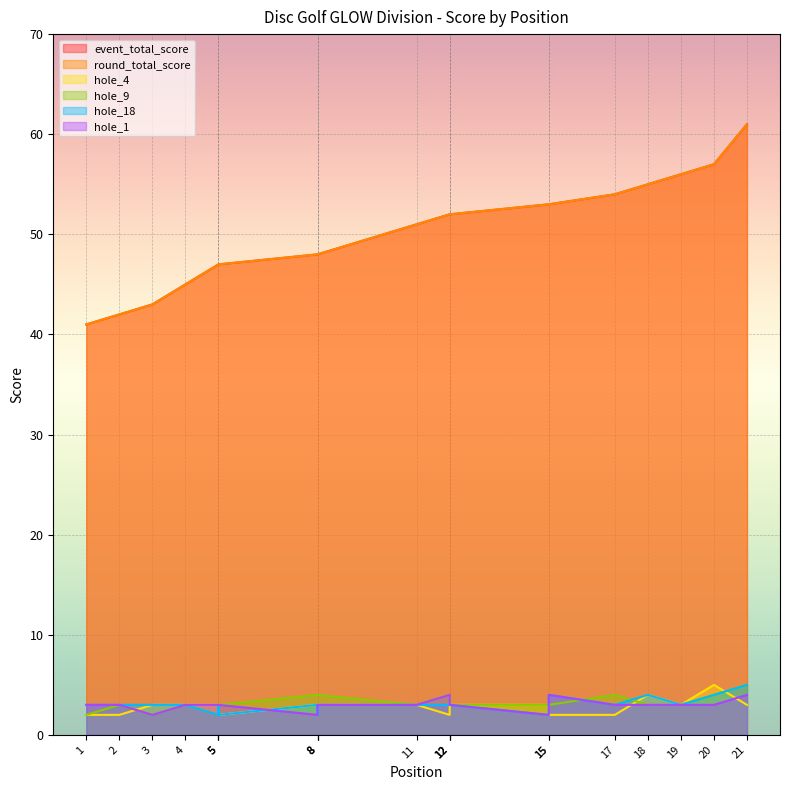

At which category is the sum across all series the highest?

21